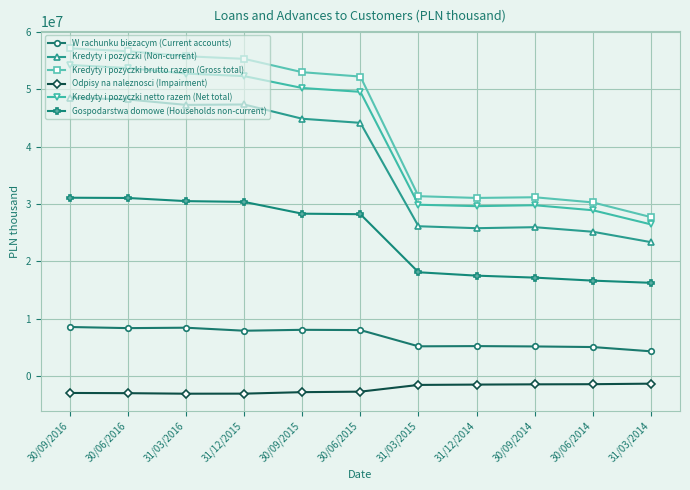

Is it true that W rachunku biezacym (Current accounts) equals 1866139 at 30/09/2014?

False